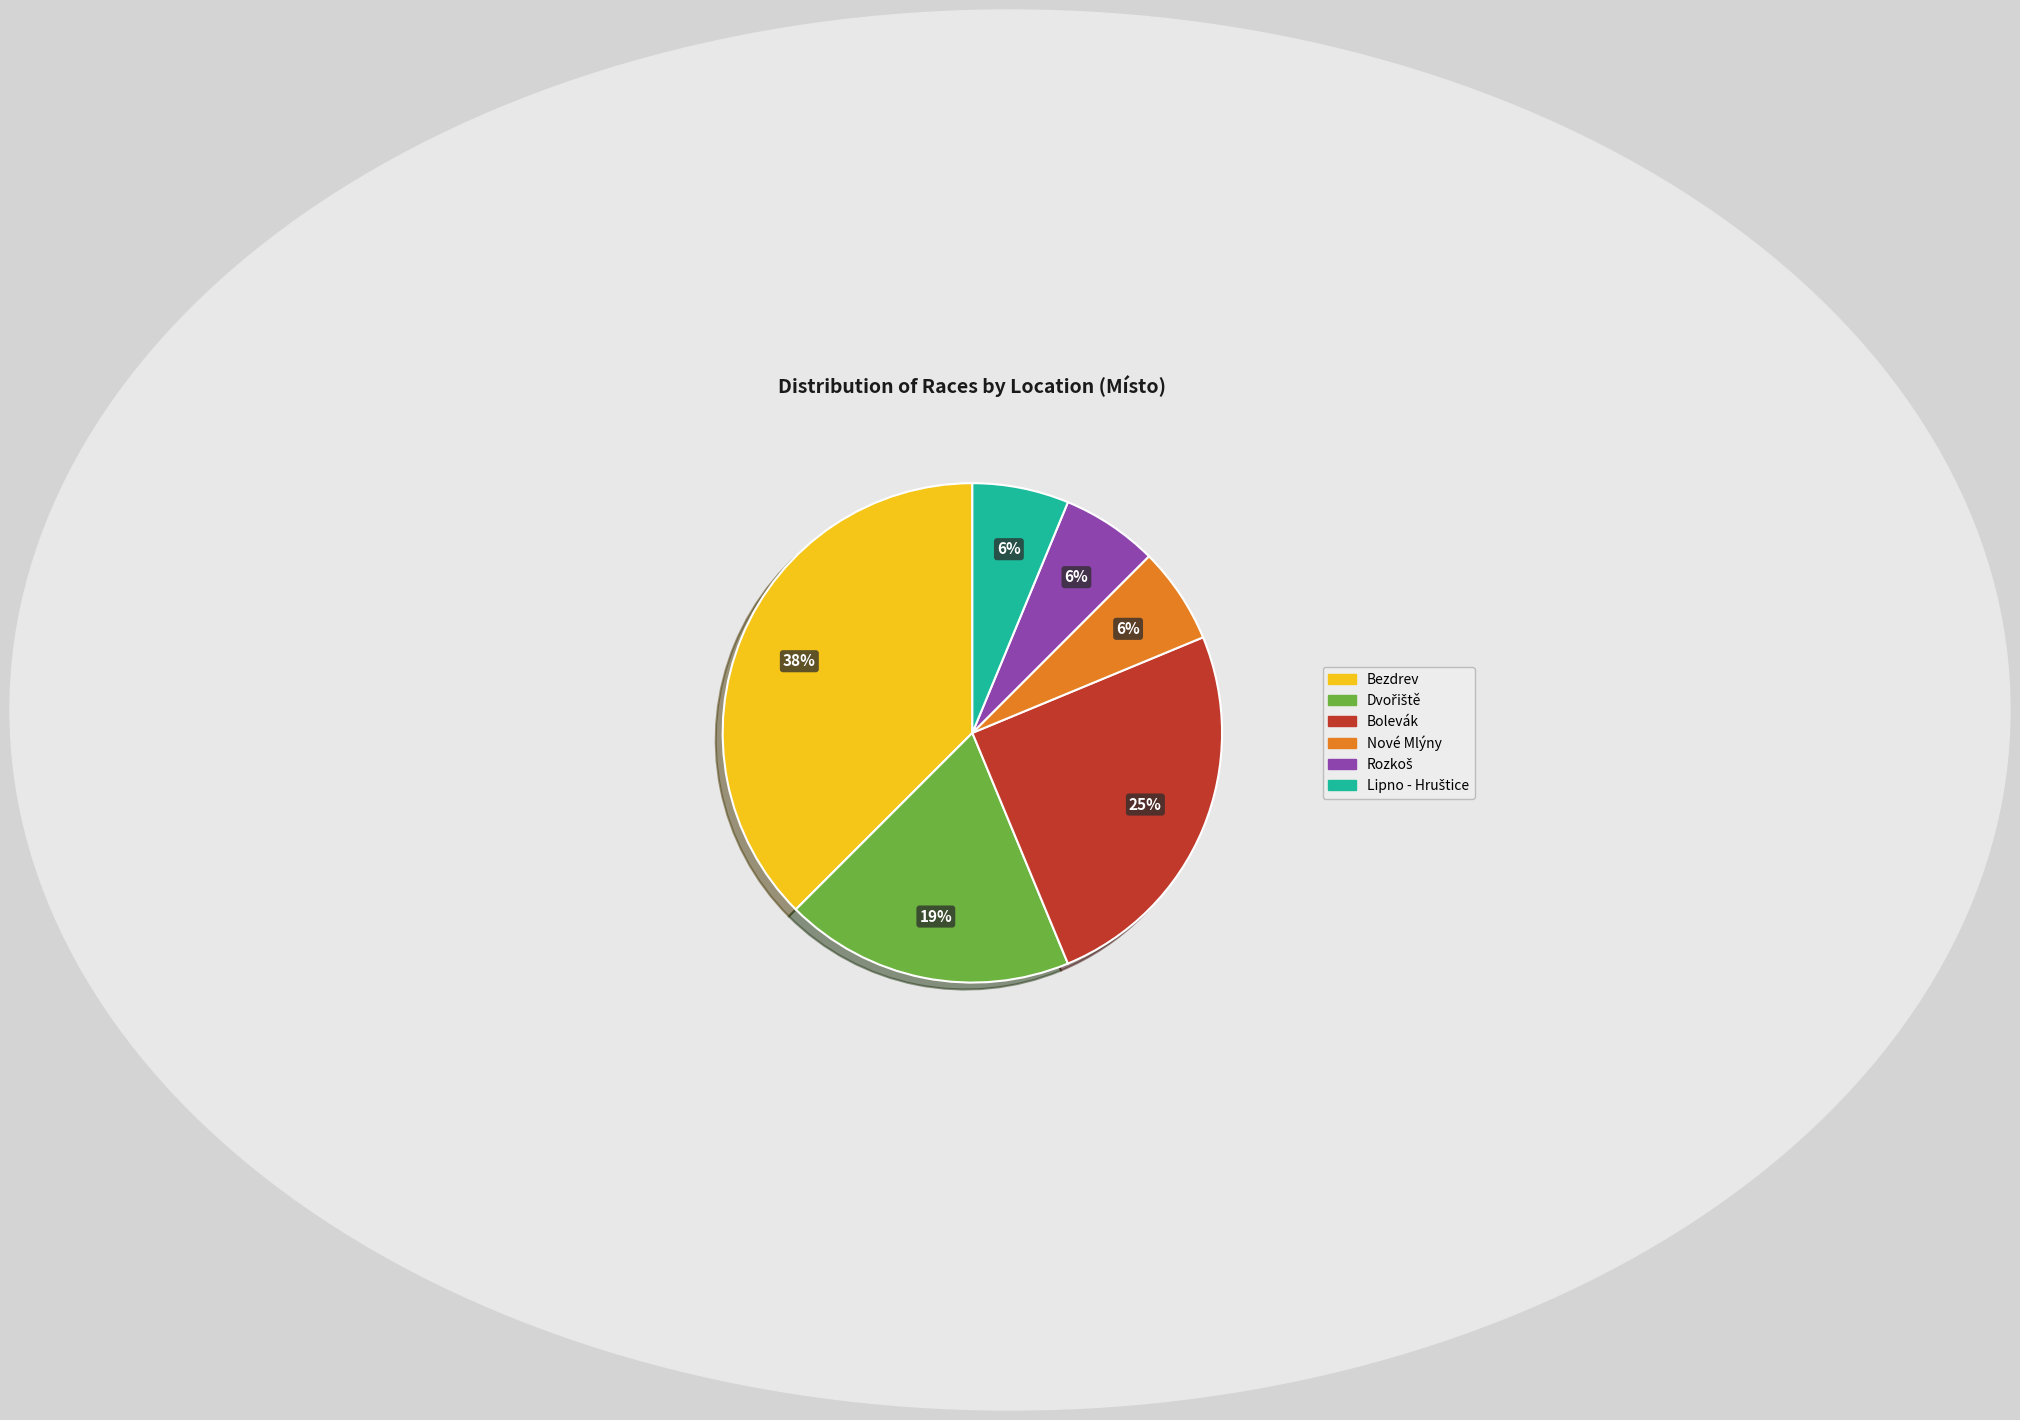

To the nearest percent, what percentage of the pie is Nové Mlýny?

6%